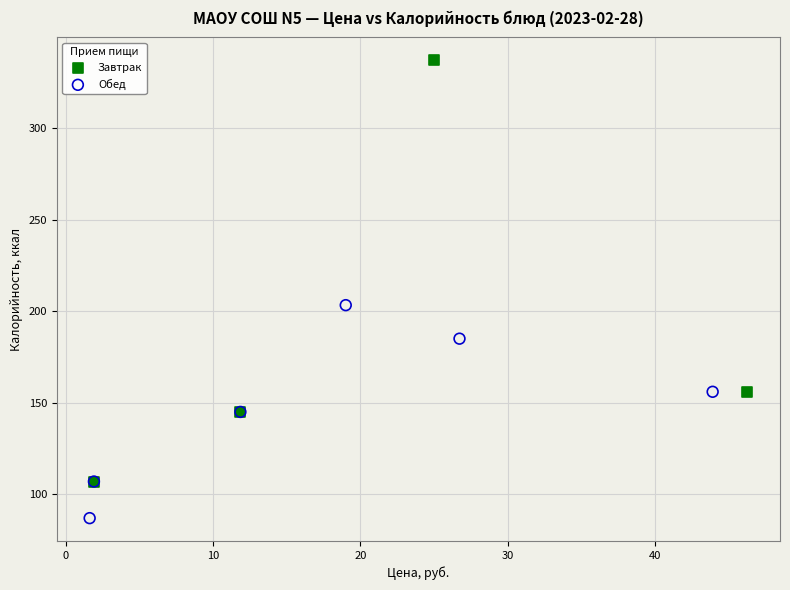

Which series contains the lowest Y value?

Обед